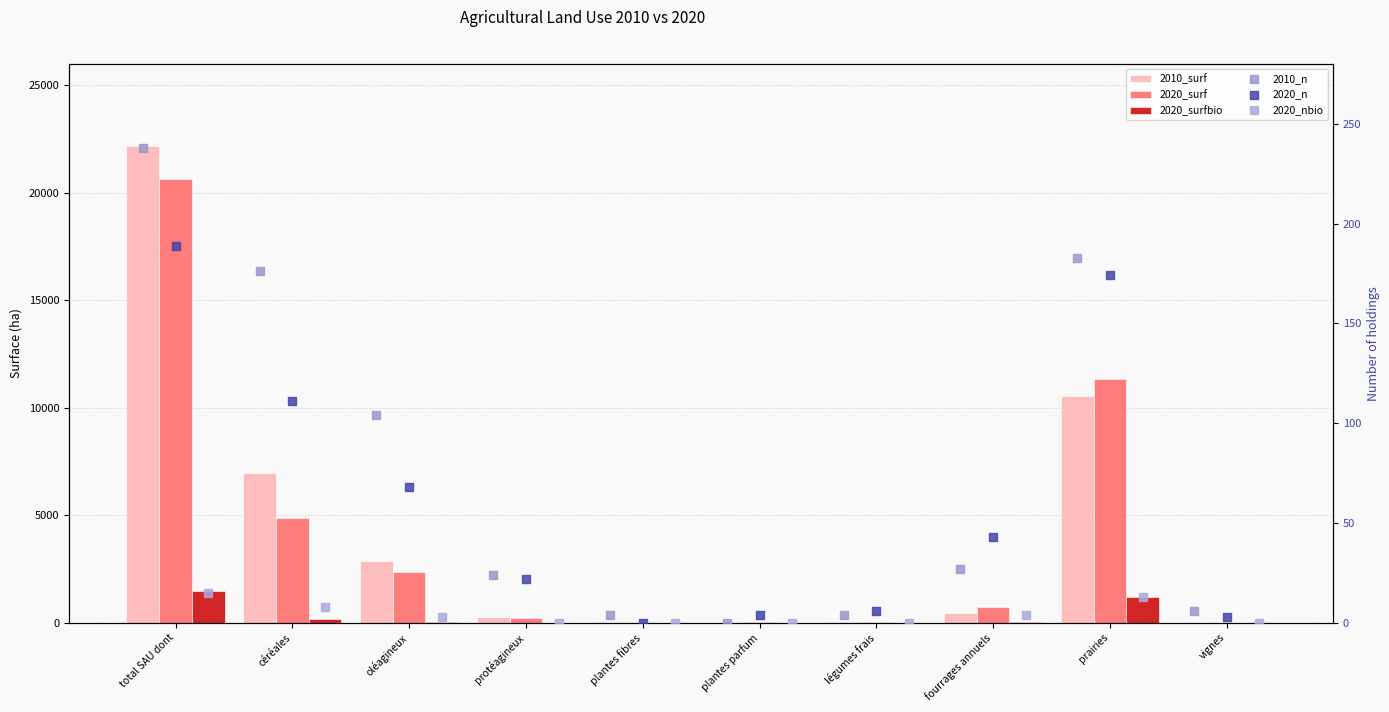

Which series has the largest Y range (max minus min)?

2010_surf